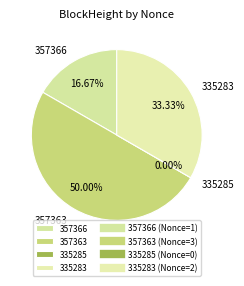

How many segments does this pie chart have?

4